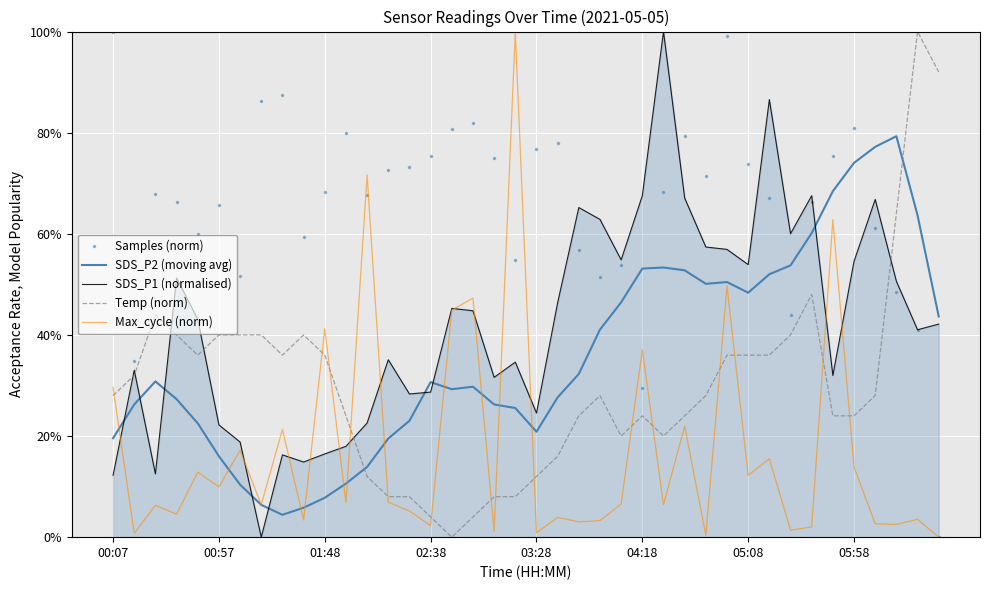

What is the highest value of the Samples (norm) series?

100.0